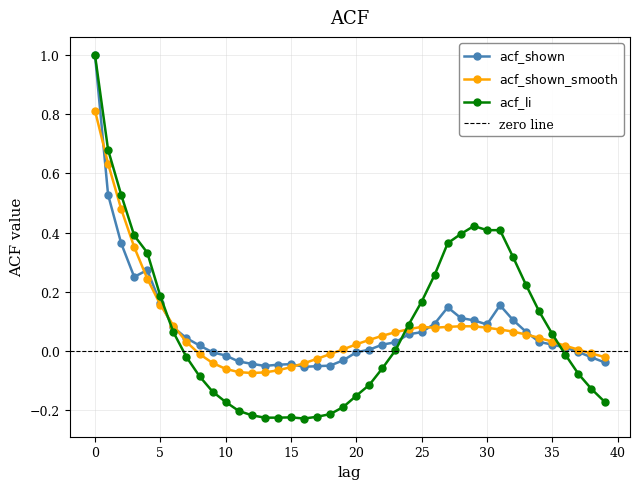

What is the lowest value of the acf_li series?

-0.2